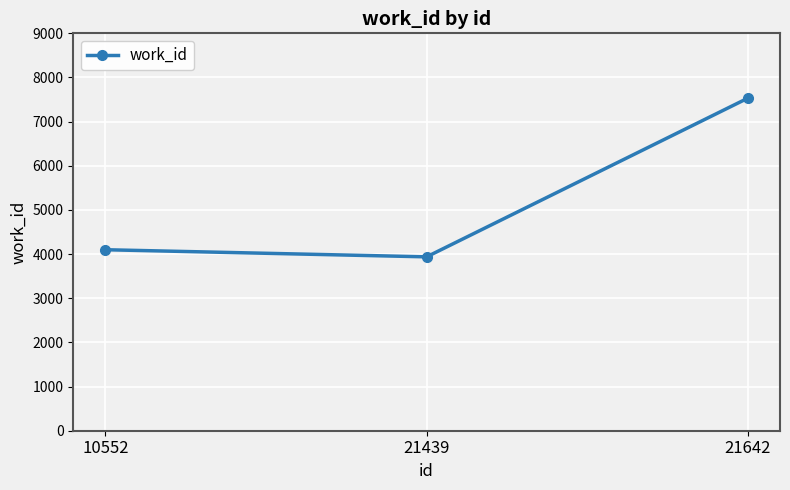

True or false: the data shows 2557 at 10552.

False